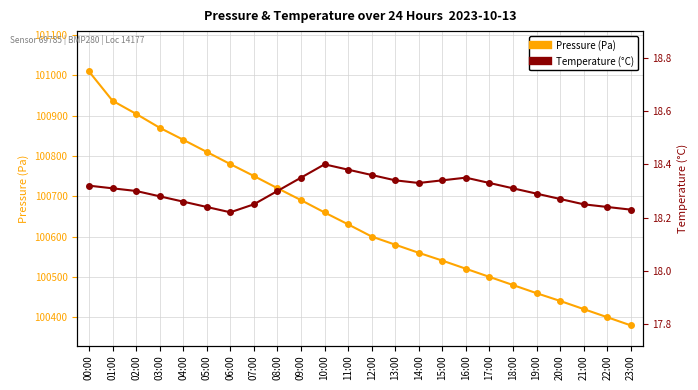

Reading left to right, extract all data points from this chart.

Pressure (Pa): 101009.9	100937.2	100904.7	100870.3	100840.5	100810.3	100780.1	100750.6	100720.4	100690.8	100660.2	100630.7	100600.5	100580.3	100560.1	100540.8	100520.6	100500.4	100480.2	100460.0	100440.8	100420.6	100400.4	100380.2
Temperature (°C): 18.3	18.3	18.3	18.3	18.3	18.2	18.2	18.2	18.3	18.4	18.4	18.4	18.4	18.3	18.3	18.3	18.4	18.3	18.3	18.3	18.3	18.2	18.2	18.2